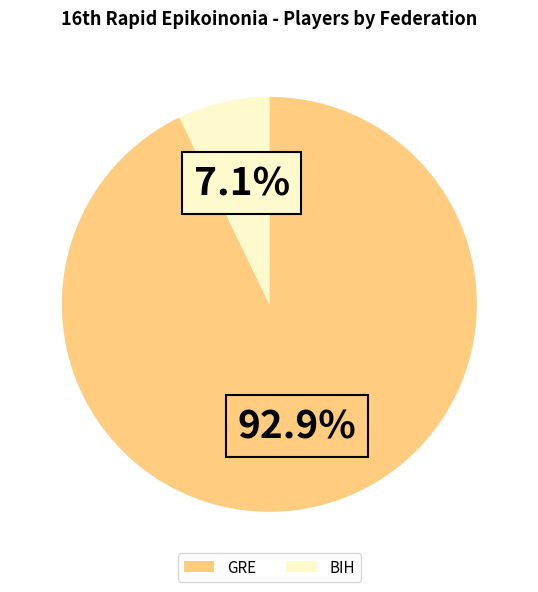

Does BIH account for over 50% of the chart?

No